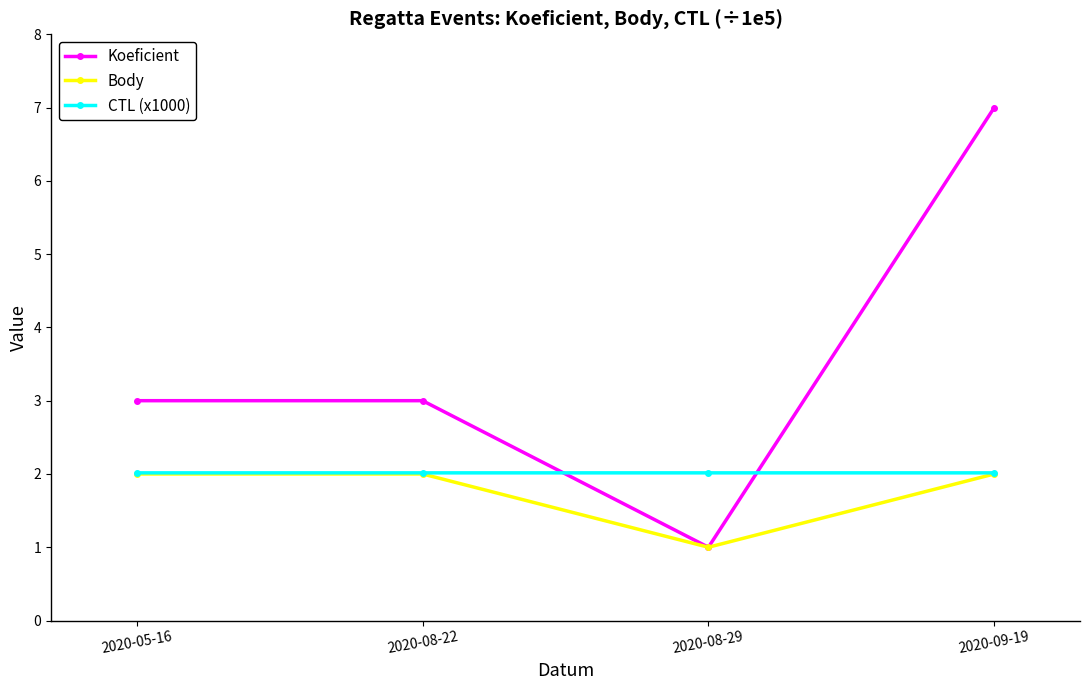

Reading right to left, extract all data points from this chart.

Koeficient: 2020-09-19=7.0	2020-08-29=1.0	2020-08-22=3.0	2020-05-16=3.0
Body: 2020-09-19=2.0	2020-08-29=1.0	2020-08-22=2.0	2020-05-16=2.0
CTL (x1000): 2020-09-19=2.0	2020-08-29=2.0	2020-08-22=2.0	2020-05-16=2.0